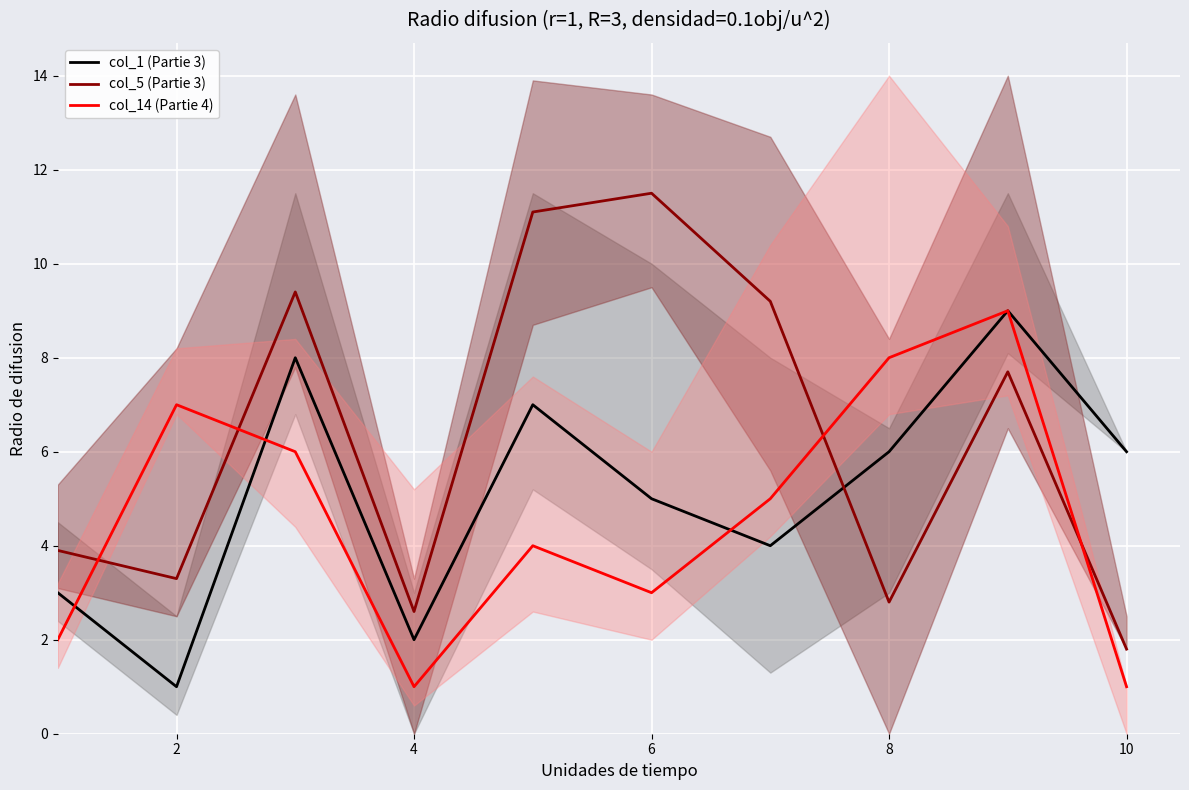

Is it true that col_1 (Partie 3) equals 1.3 at 2?

False